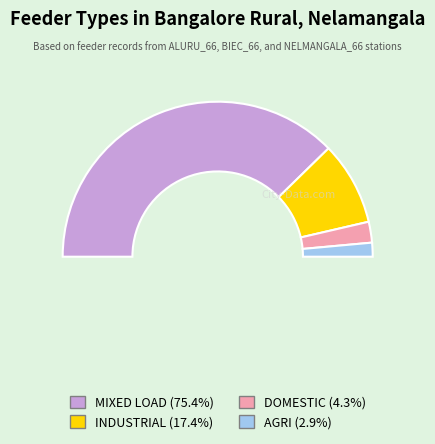

To the nearest percent, what is the combined percentage of DOMESTIC and INDUSTRIAL?

22%